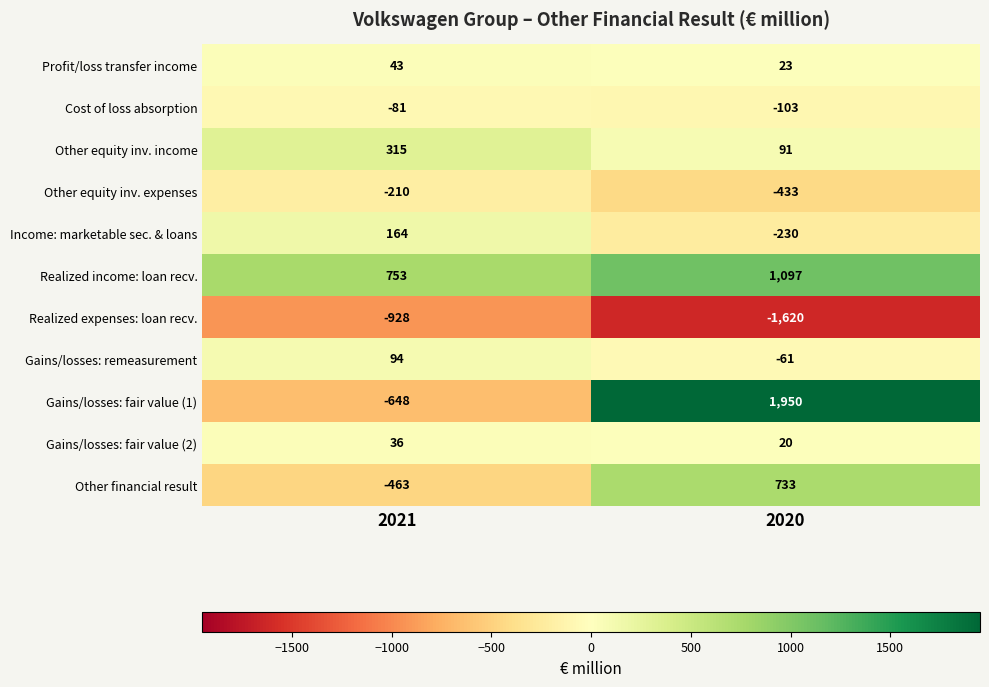

Rank the series by their maximum value, from lowest to highest.

Realized expenses: loan recv., Other equity inv. expenses, Cost of loss absorption, Gains/losses: fair value (2), Profit/loss transfer income, Gains/losses: remeasurement, Income: marketable sec. & loans, Other equity inv. income, Other financial result, Realized income: loan recv., Gains/losses: fair value (1)